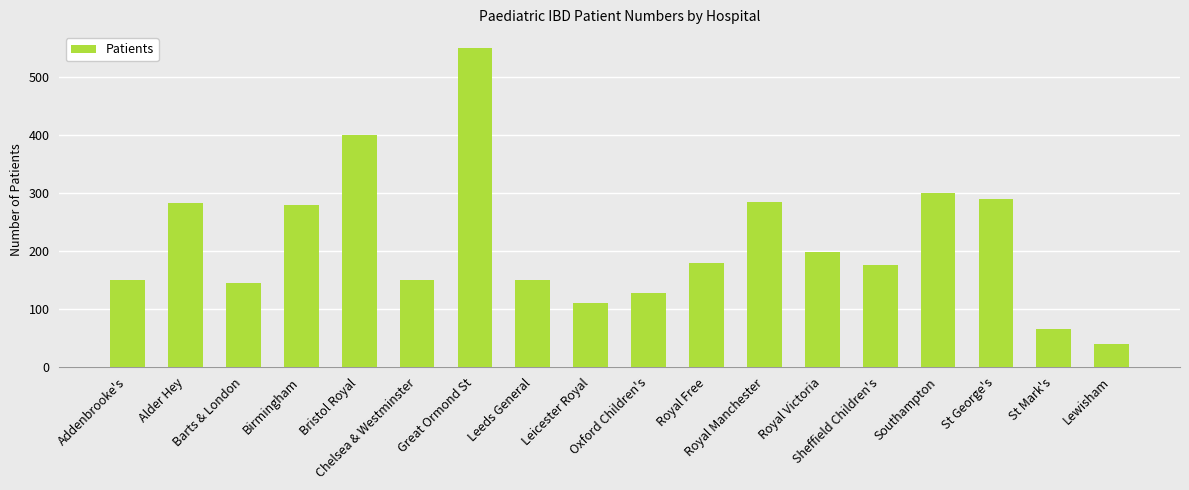

Where does the data first go above 180?

Alder Hey